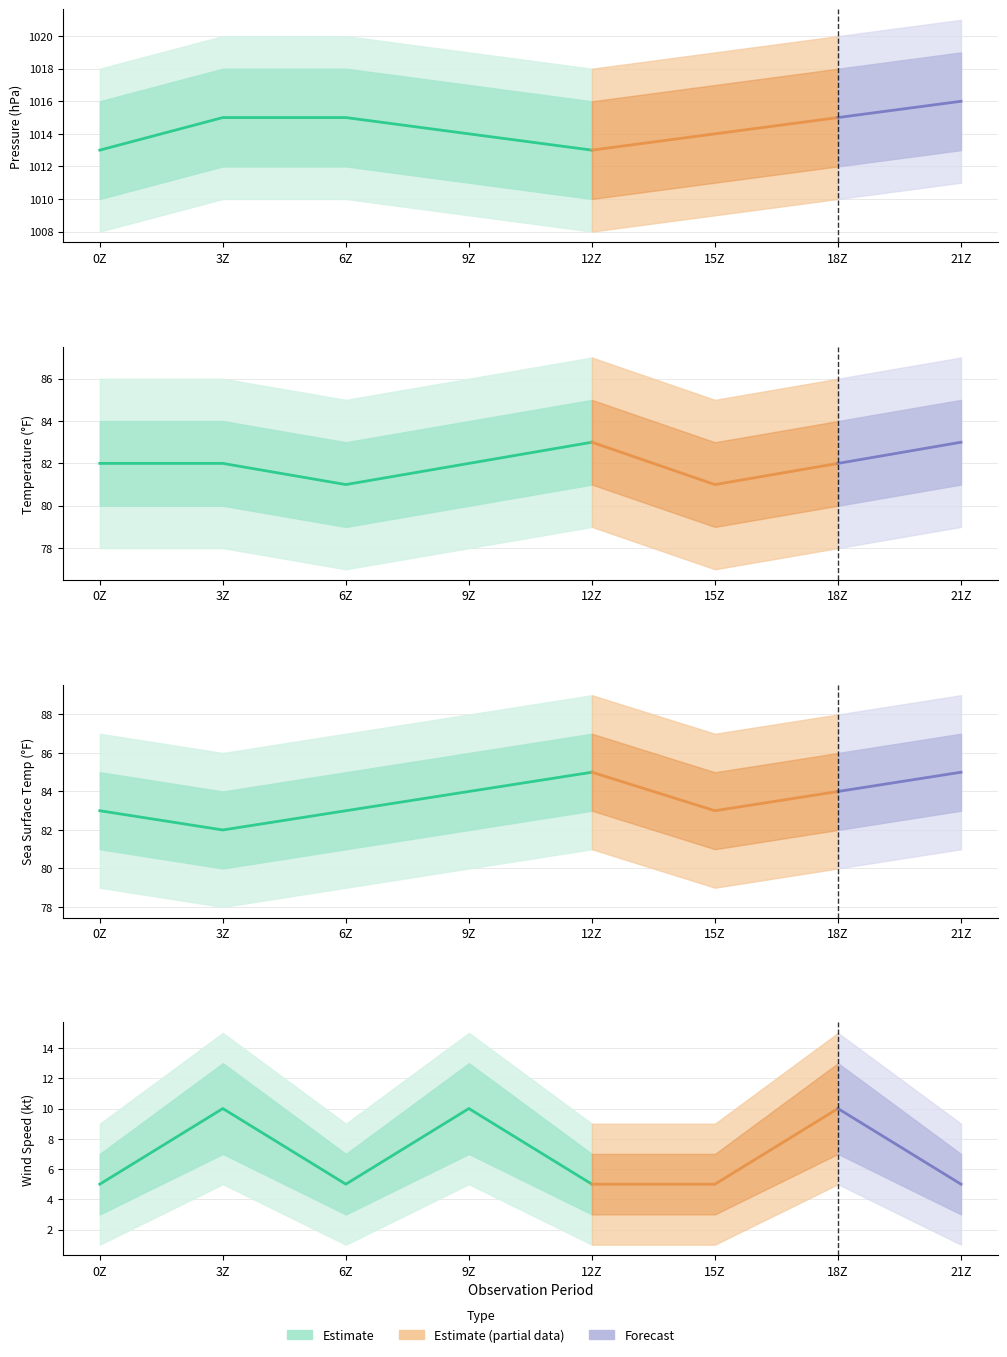

Which has a higher value, 15Z or 6Z?

6Z